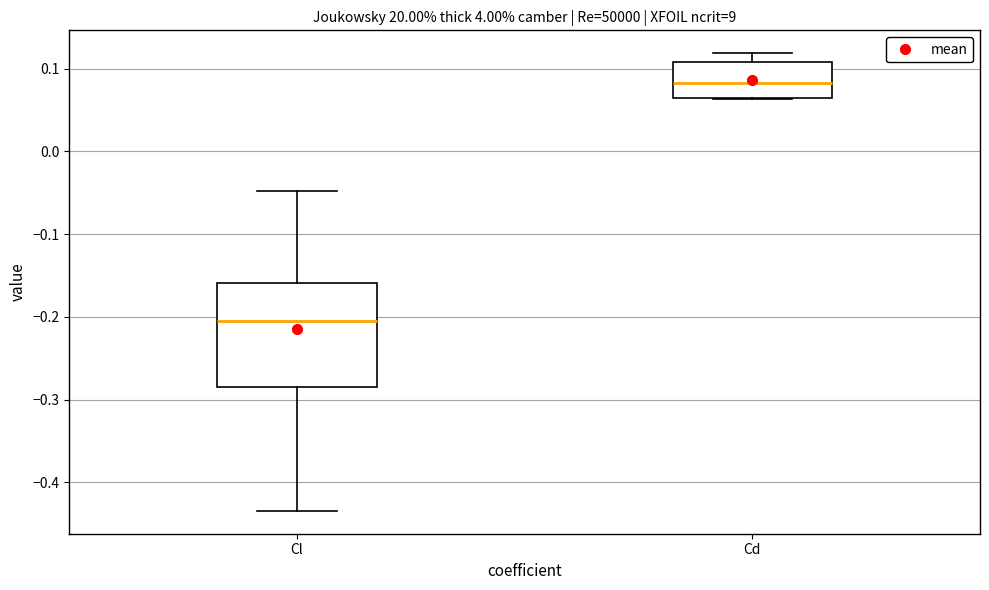

Comparing the boxes themselves (not the whiskers), which one is the tallest?

Cl